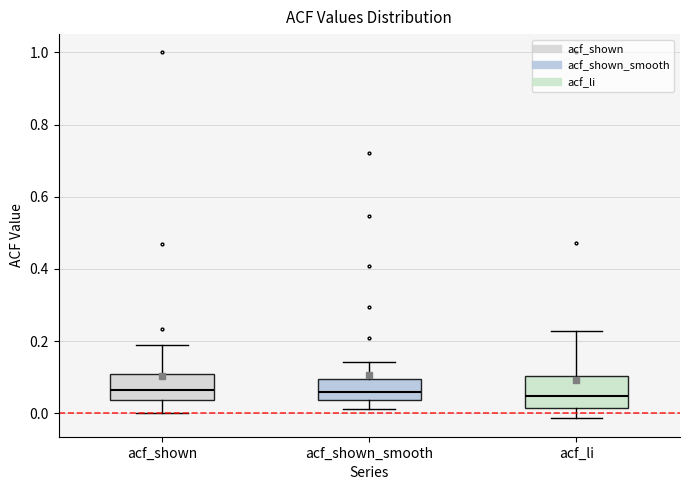

Reading left to right, transcribe this box plot: for each box, give where its median line is, the range the box spans, and where its two whiskers end, as read against the y-axis. The values are not printed on the chart, so give them approximately, as read against the axis.

acf_shown: median 0.06, box 0.04 to 0.12, whiskers 0.00 to 0.18
acf_shown_smooth: median 0.06, box 0.04 to 0.10, whiskers 0.02 to 0.14
acf_li: median 0.04, box 0.02 to 0.10, whiskers -0.02 to 0.22